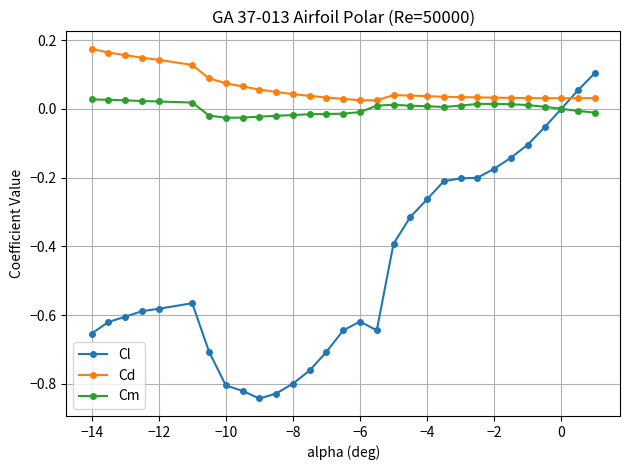

True or false: Cl has more than 0 interior local peaks.

True